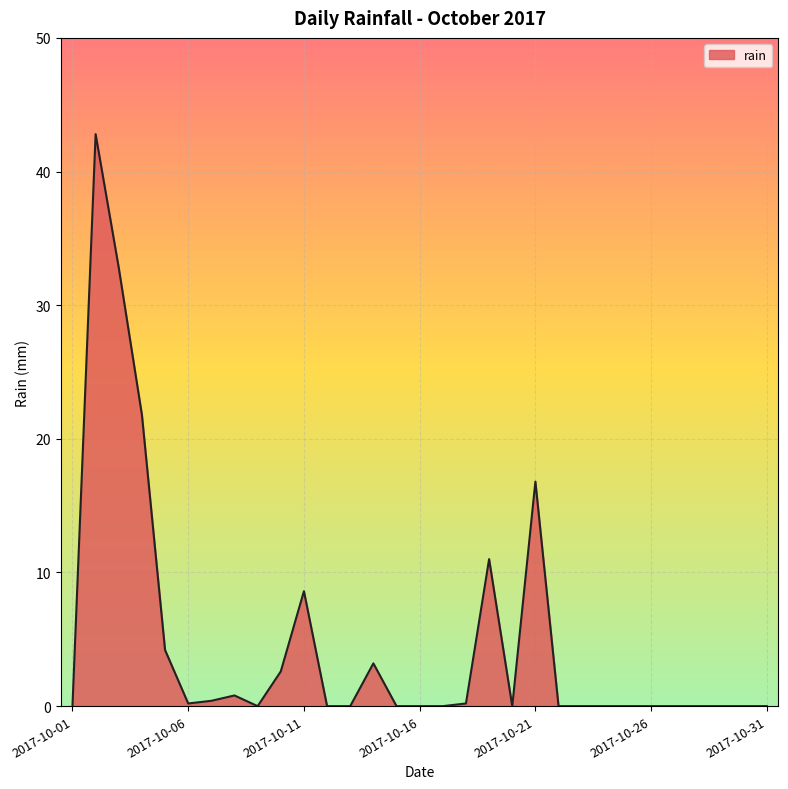

True or false: there are more than 0 points higher than both neighbors.

True